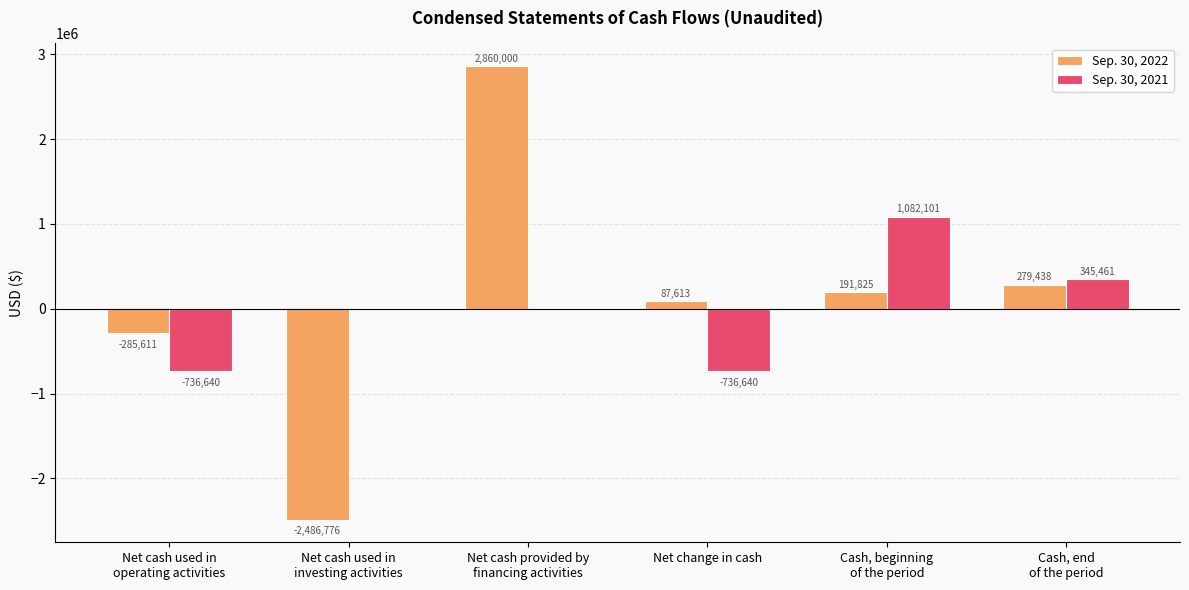

Reading left to right, extract all data points from this chart.

Sep. 30, 2022: Net cash used in
operating activities=-285611	Net cash used in
investing activities=-2486776	Net cash provided by
financing activities=2860000	Net change in cash=87613	Cash, beginning
of the period=191825	Cash, end
of the period=279438
Sep. 30, 2021: Net cash used in
operating activities=-736640	Net cash used in
investing activities=0	Net cash provided by
financing activities=0	Net change in cash=-736640	Cash, beginning
of the period=1082101	Cash, end
of the period=345461